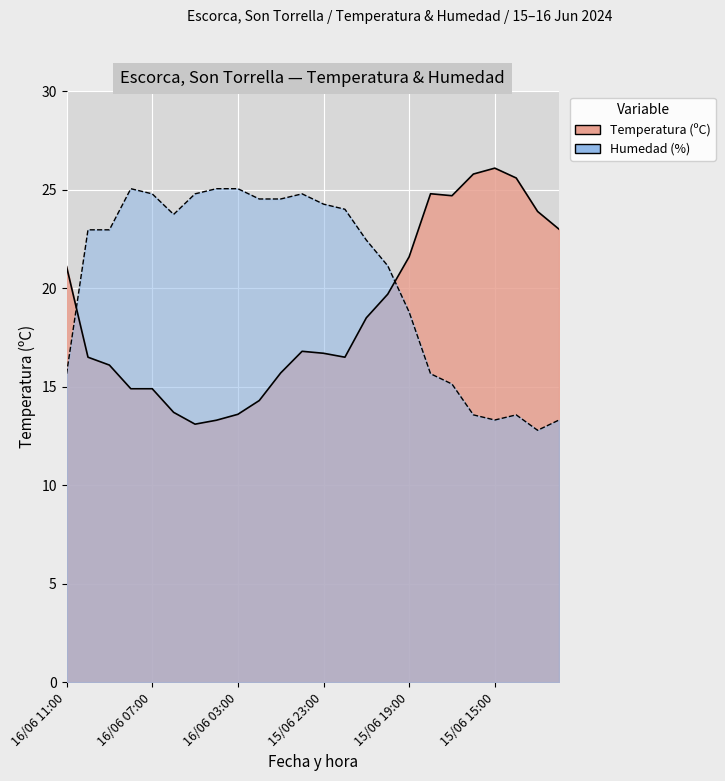

What is the sum of the Humedad (%) values at 15/06 14:00 and 16/06 11:00?

29.2